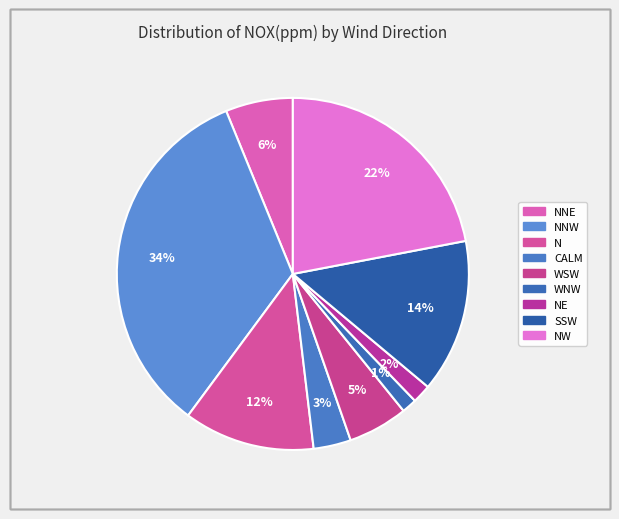

How many segments does this pie chart have?

9